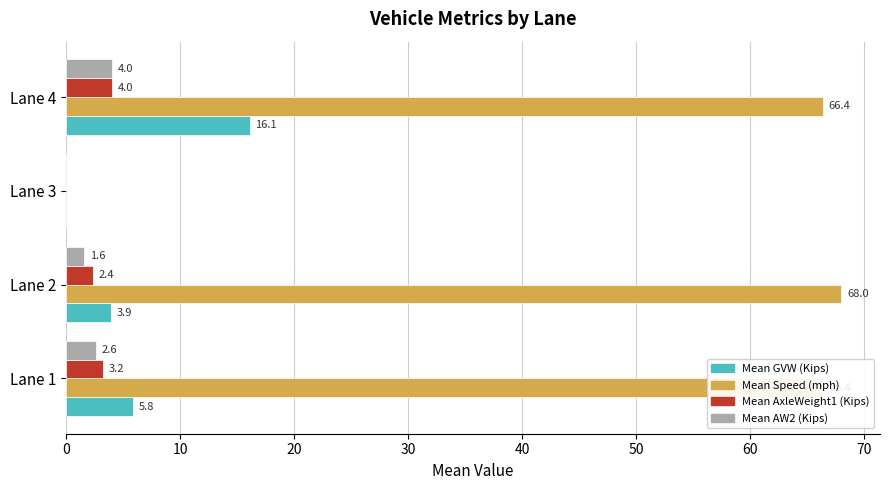

Between Lane 1 and Lane 2, which series saw the biggest shift?

Mean GVW (Kips)